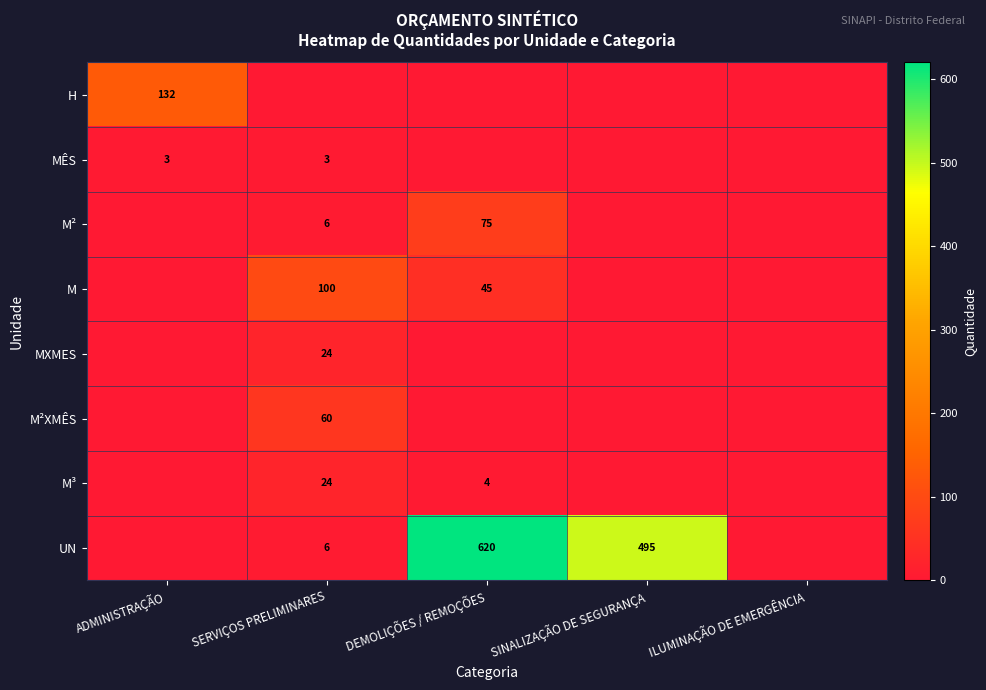

How many series are shown in this chart?

8